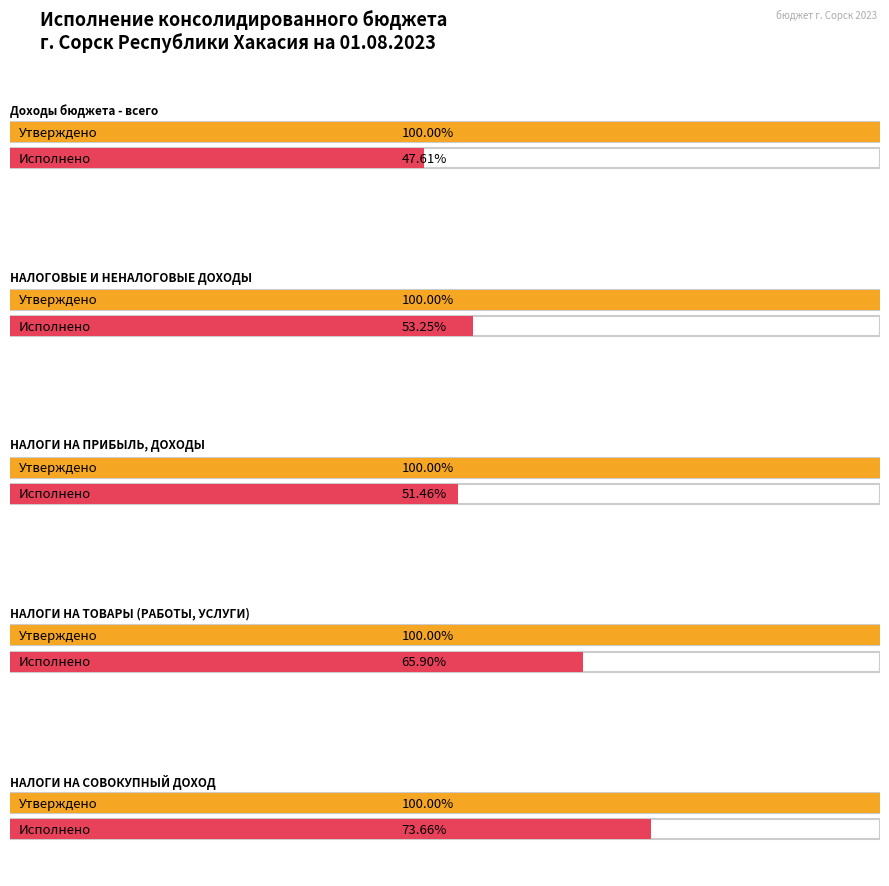

Reading left to right, extract all data points from this chart.

Утверждено (консол. бюджет): 567627900.0	191787600.0	157453200.0	2533300.0	2270100.0
Исполнено (консол. бюджет): 270261789.6	102118295.6	81024448.8	1669465.4	1672213.2